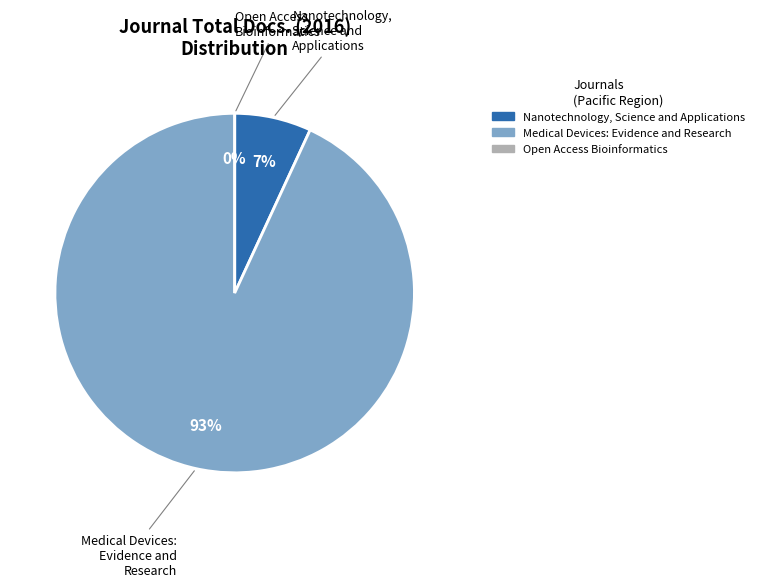

True or false: Medical Devices: Evidence and Research accounts for 99% of the total.

False